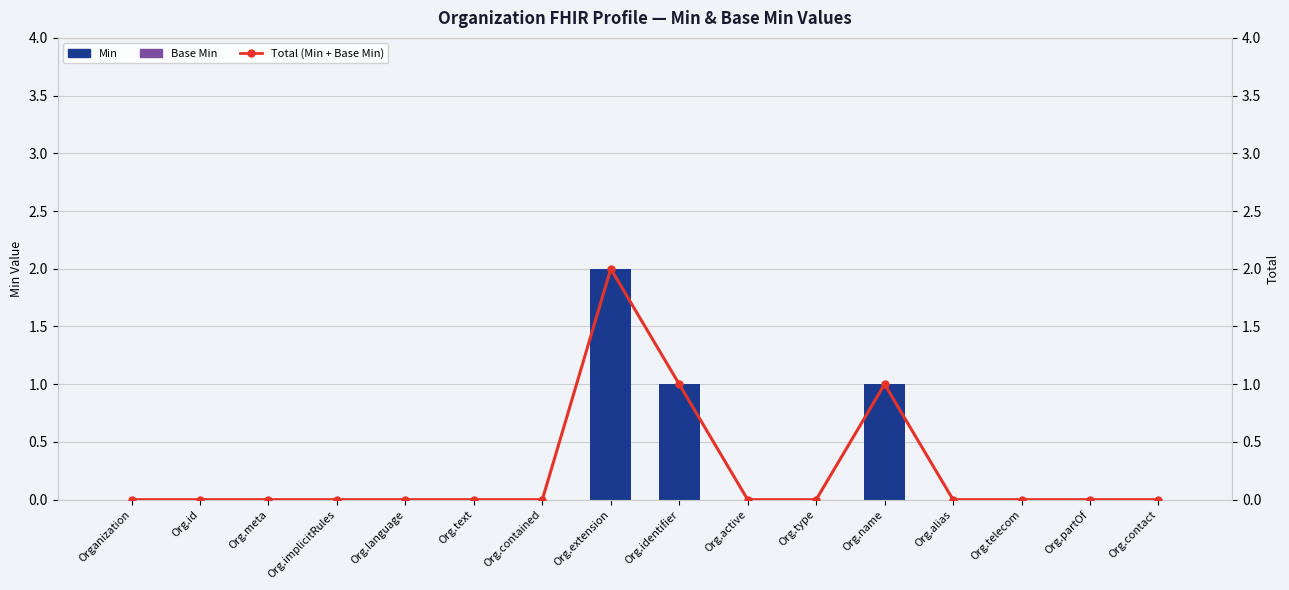

At Org.extension, list the series in order from smallest to largest.

Base Min, Min, Total (Min + Base Min)